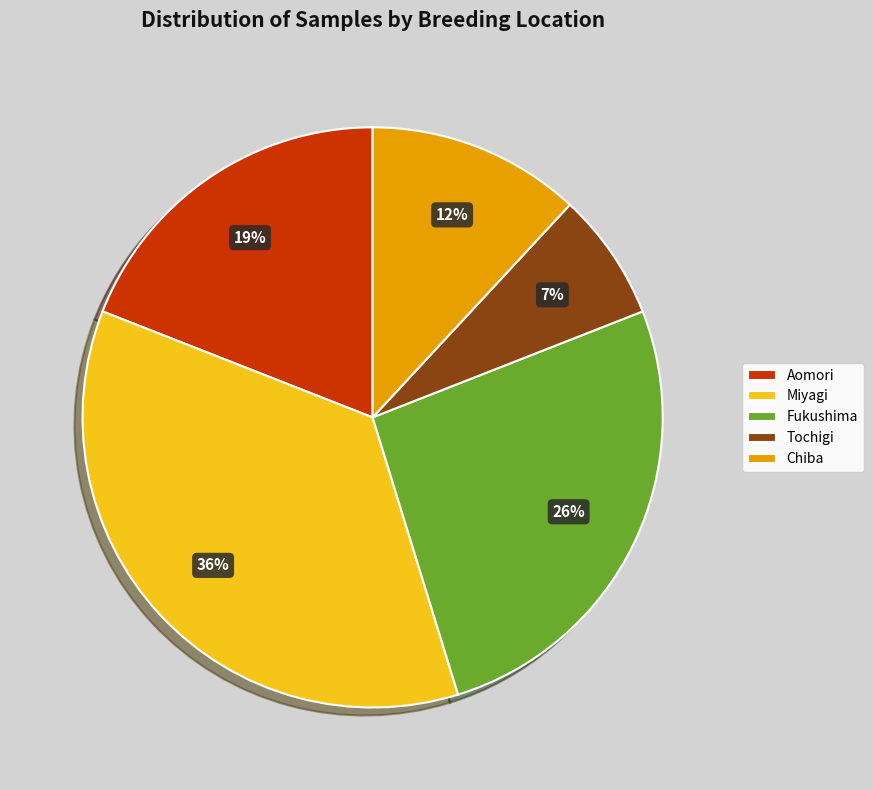

Between Chiba and Miyagi, which is larger?

Miyagi